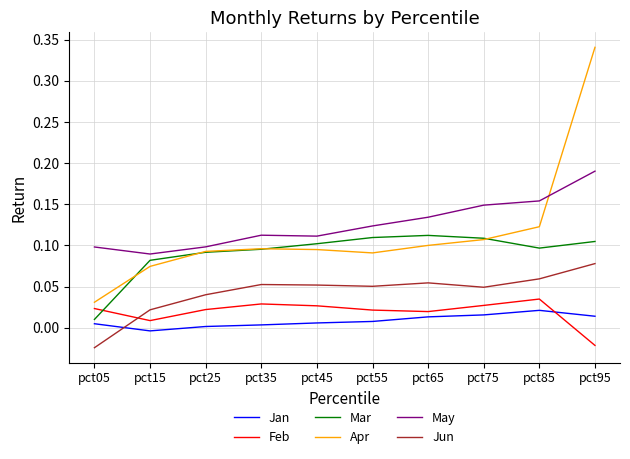

At which label is May closest to 0?

pct15